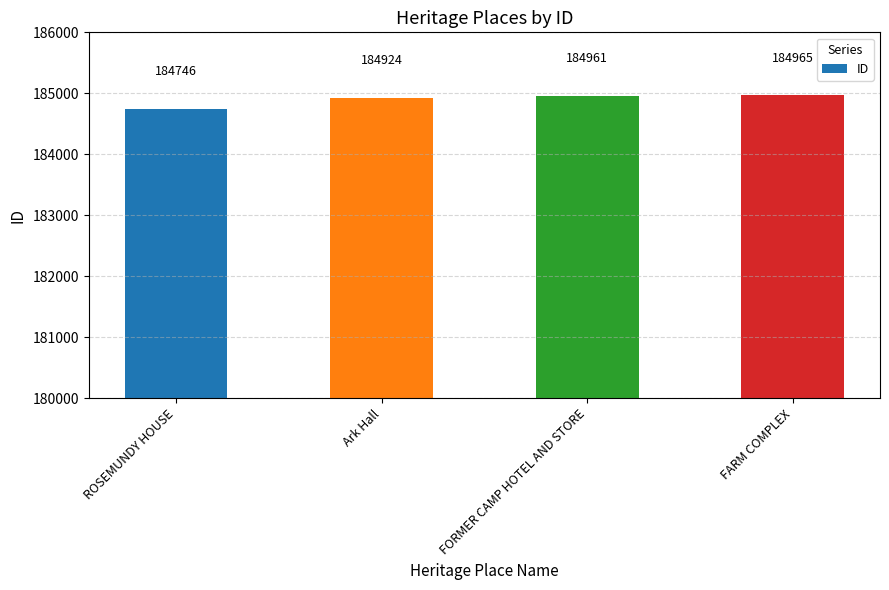

The chart shows a value of 123119 at ROSEMUNDY HOUSE. True or false?

False